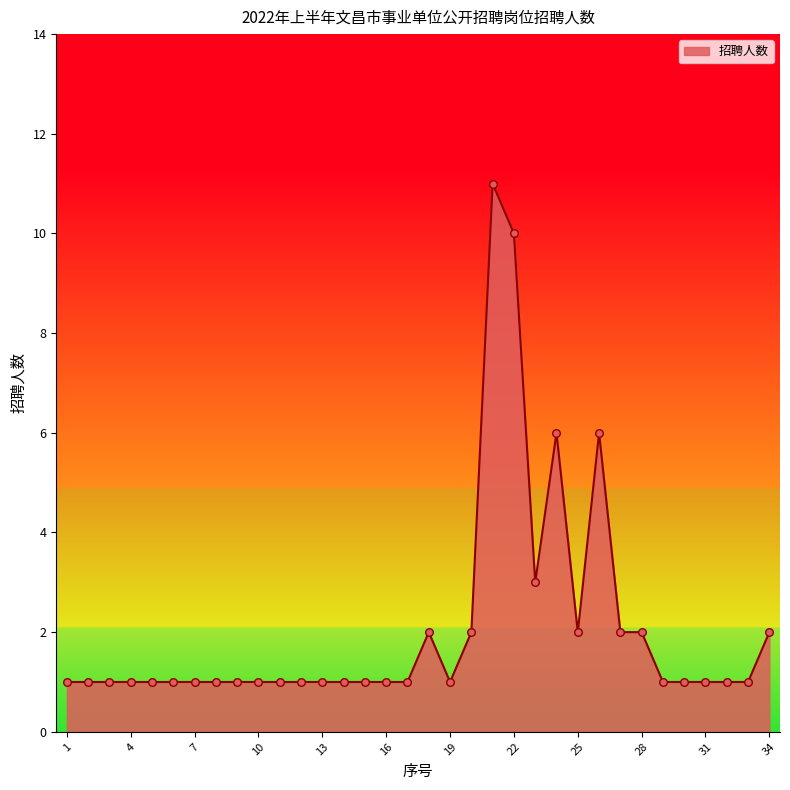

What is the maximum value shown in the chart?

11